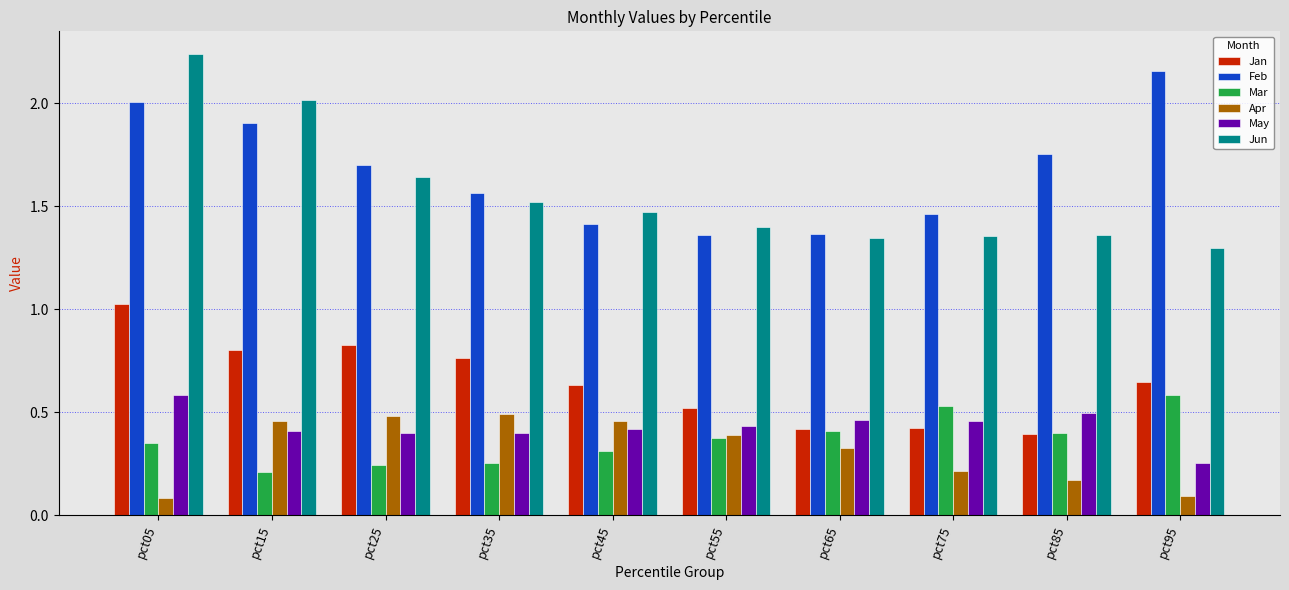

What is the sum of all Feb values?

16.7